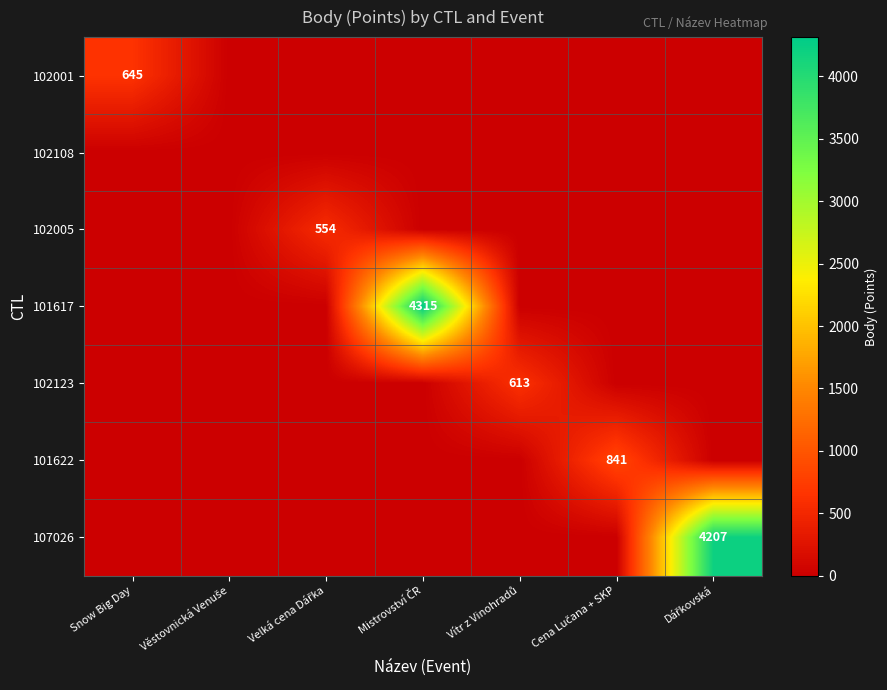

How many values in the 107026 series exceed 0?

1